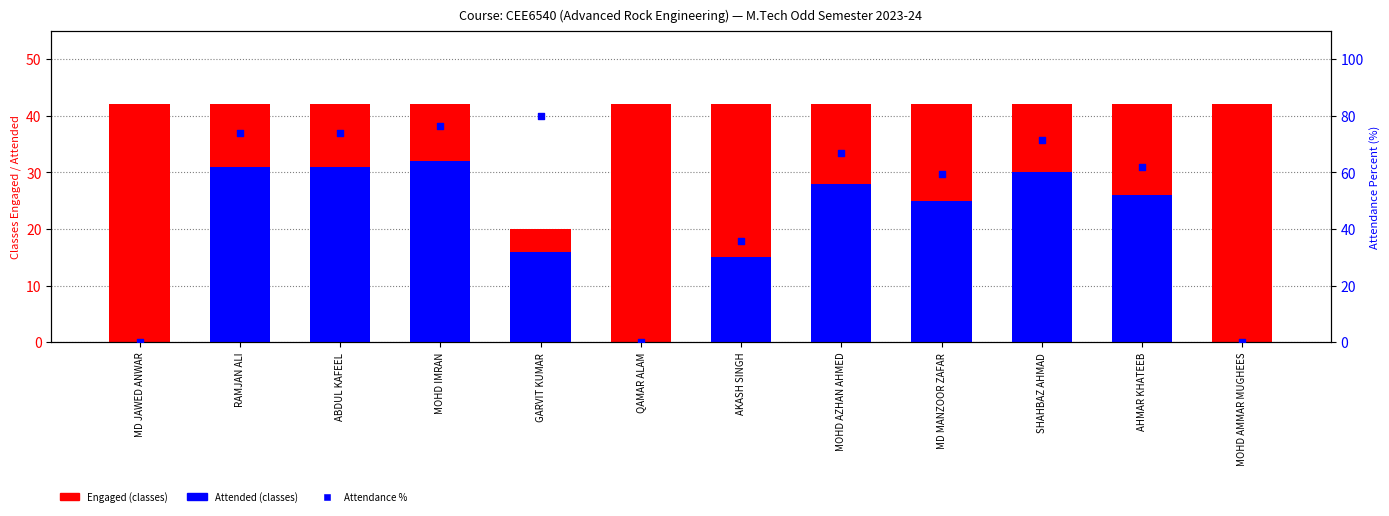

Is the value of Attendance % at MOHD IMRAN greater than the value of Engaged at MD JAWED ANWAR?

Yes